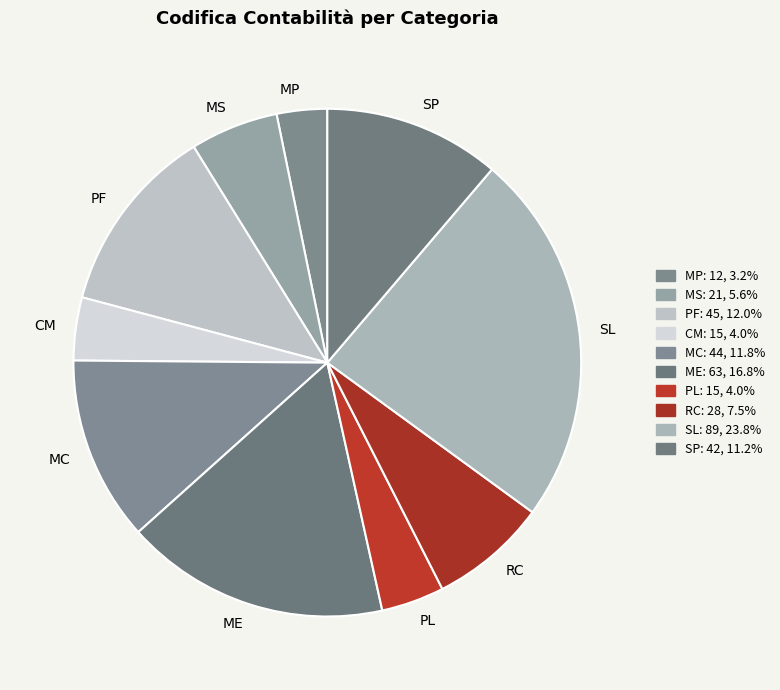

Does any single category account for the majority?

No